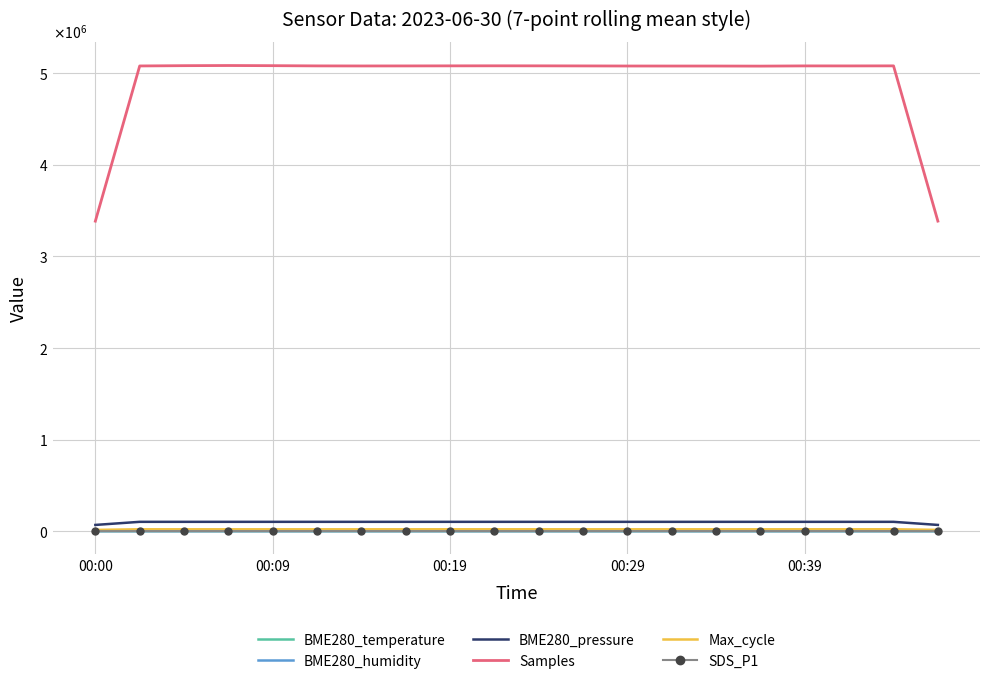

What are all the series names shown in the legend?

BME280_temperature, BME280_humidity, BME280_pressure, Samples, Max_cycle, SDS_P1